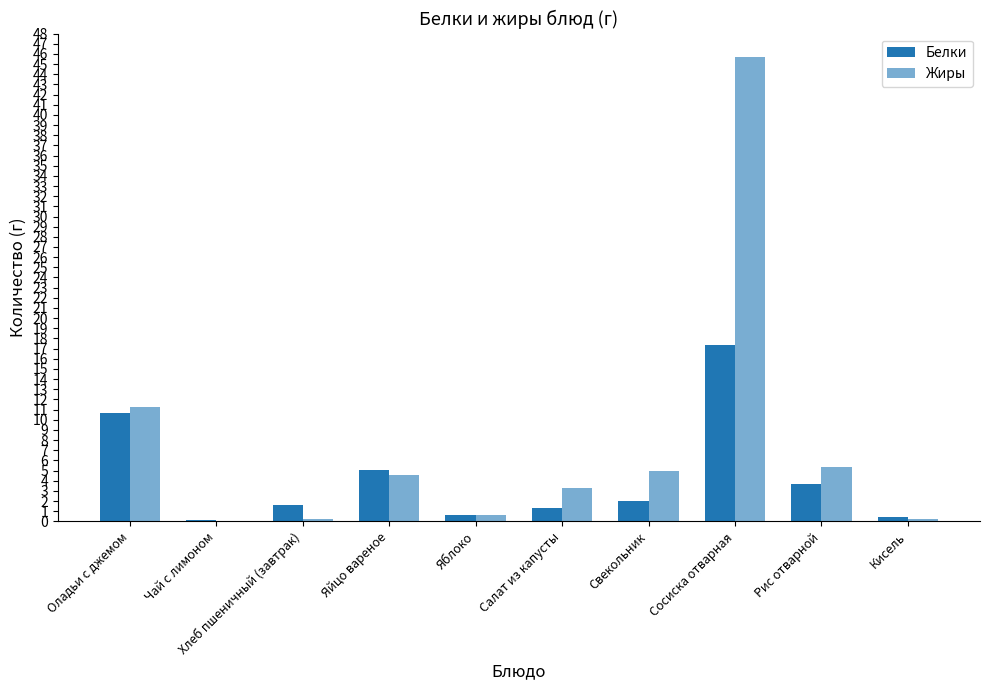

Between Свекольник and Хлеб пшеничный (завтрак), which is larger?

Свекольник